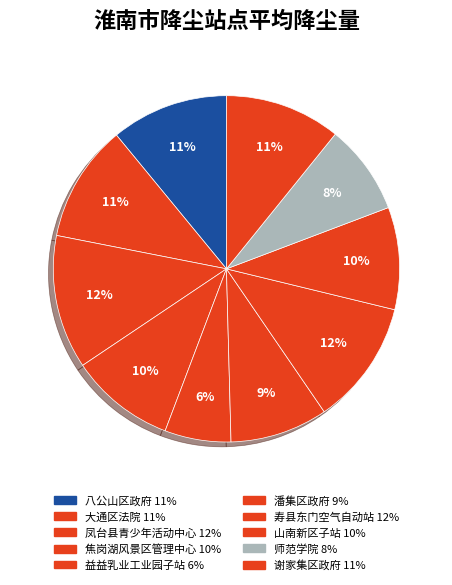

Is it true that 大通区法院 is 11% of the pie?

True